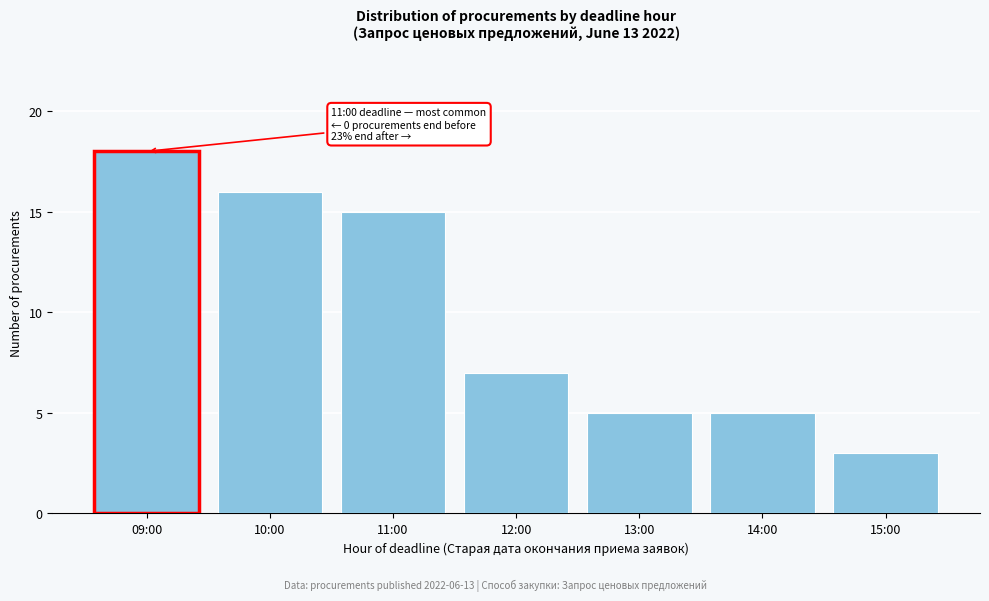

Reading left to right, transcribe all the data shown in this chart.

18	16	15	7	5	5	3